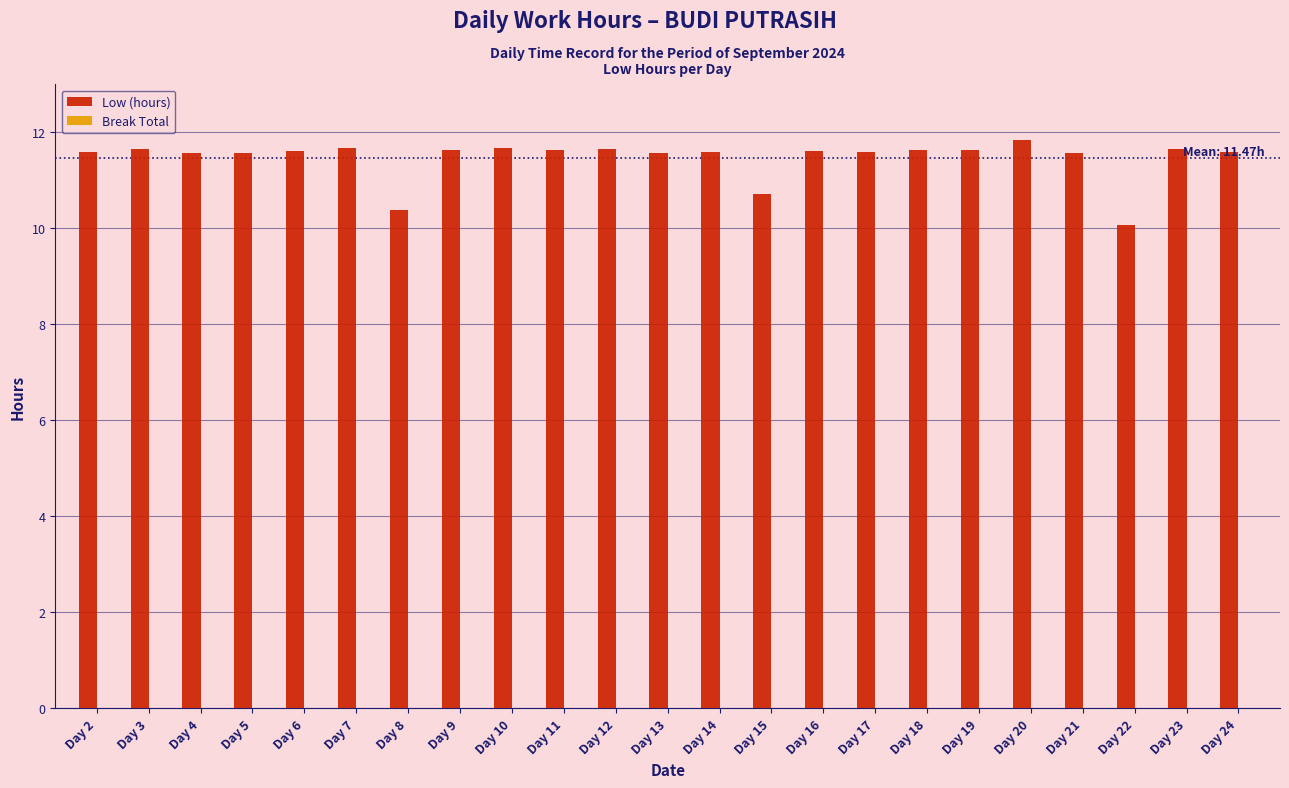

What is the value of the 15th bar from the left?

11.6